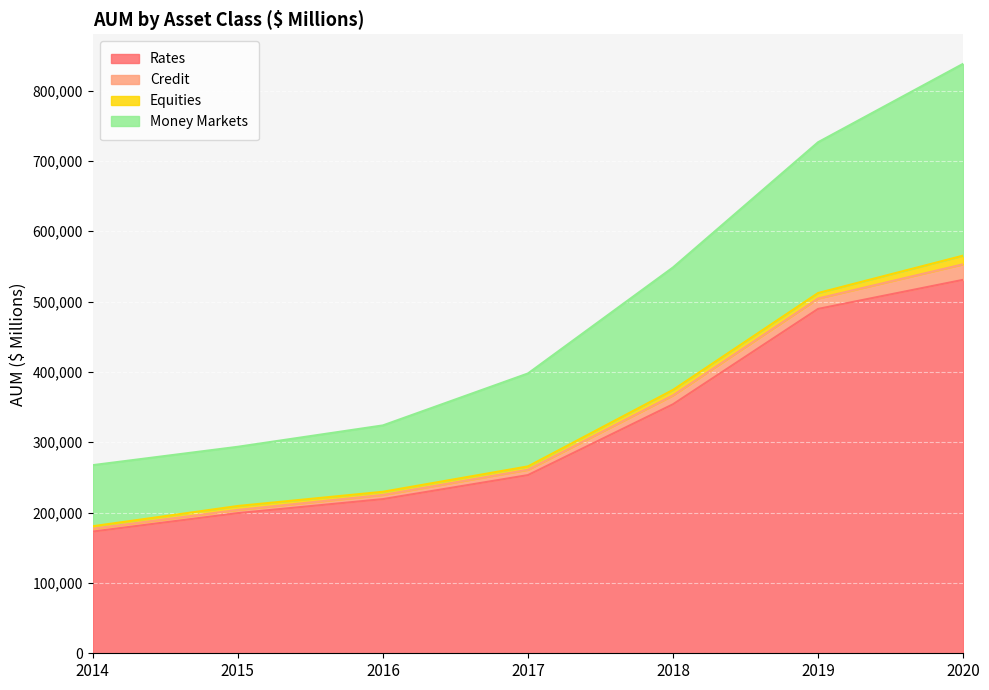

True or false: Credit has a value of 492330 at 2019.

False